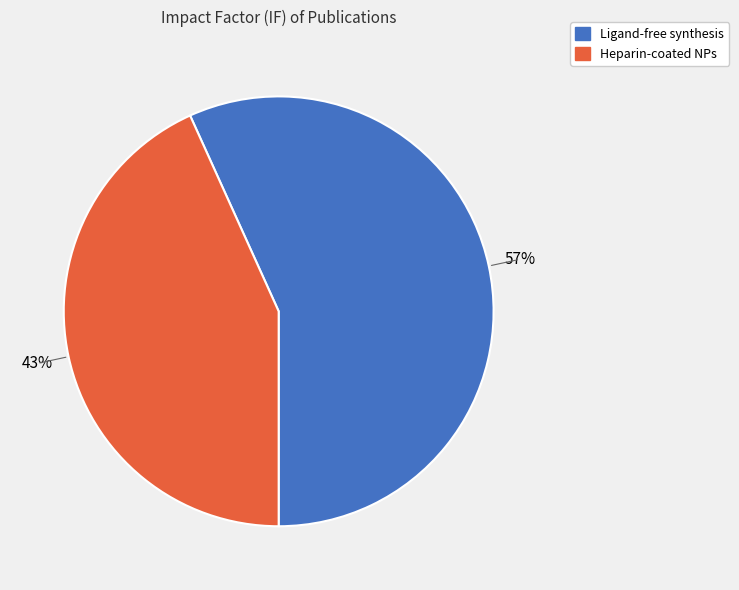

Is there a majority slice in this chart?

Yes